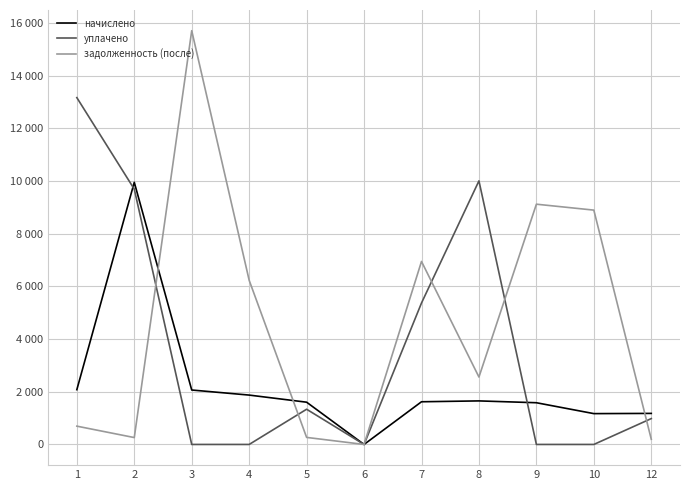

The задолженность (после) series shows -7740.7 at 6. True or false?

False